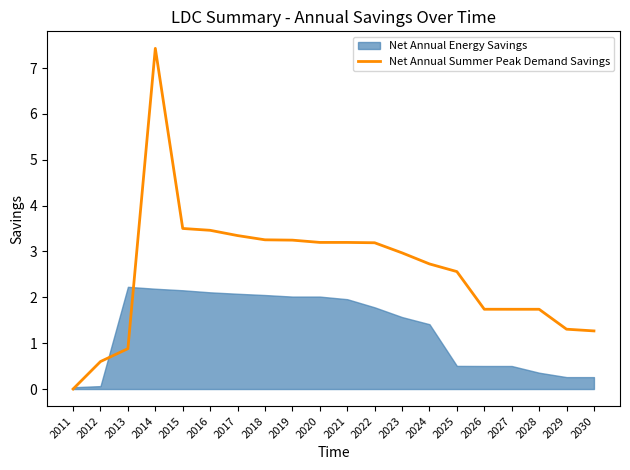

List the labels in order of value, largest first.

2014, 2015, 2016, 2017, 2018, 2019, 2020, 2021, 2022, 2023, 2024, 2025, 2026, 2027, 2028, 2029, 2030, 2013, 2012, 2011